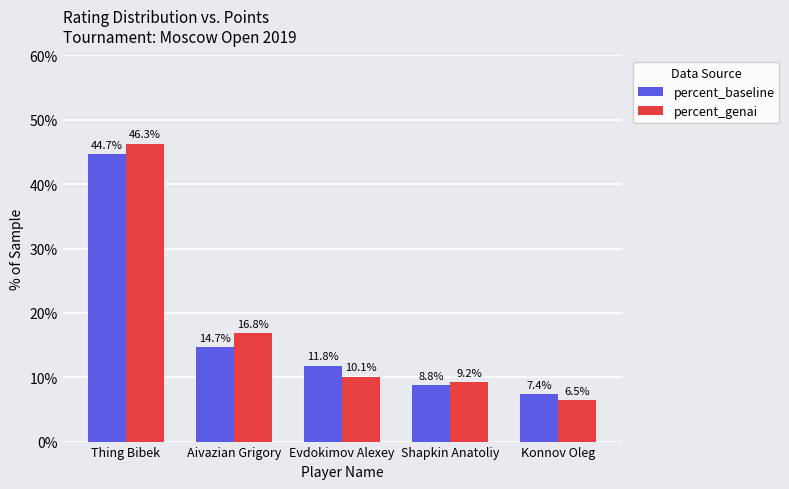

The value of percent_genai at Konnov Oleg is 2.1. True or false?

False